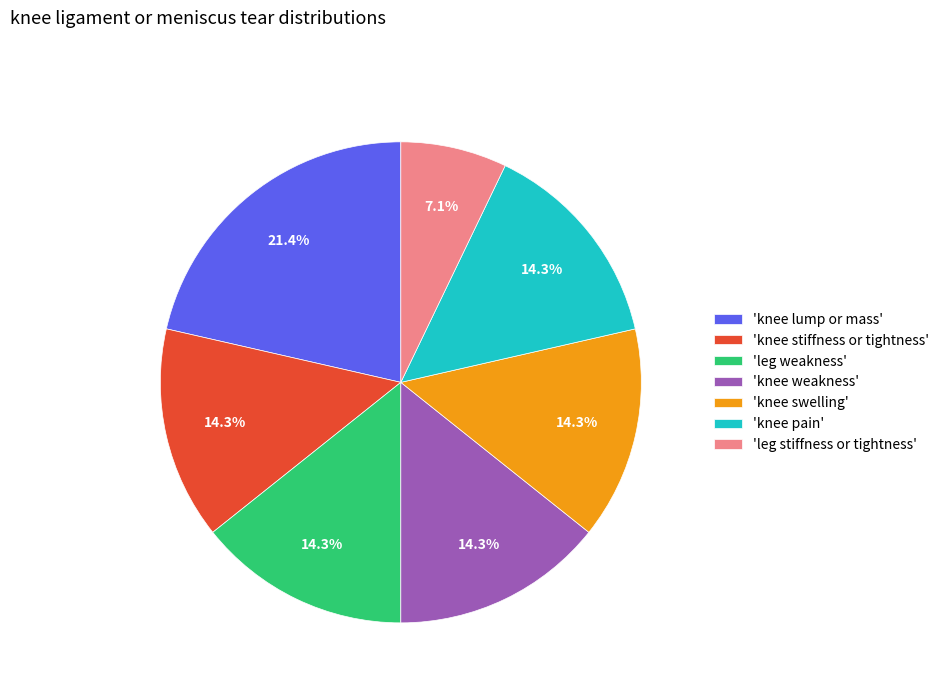

What is the ratio of the value at 'leg weakness' to the value at 'knee stiffness or tightness'?

1.0